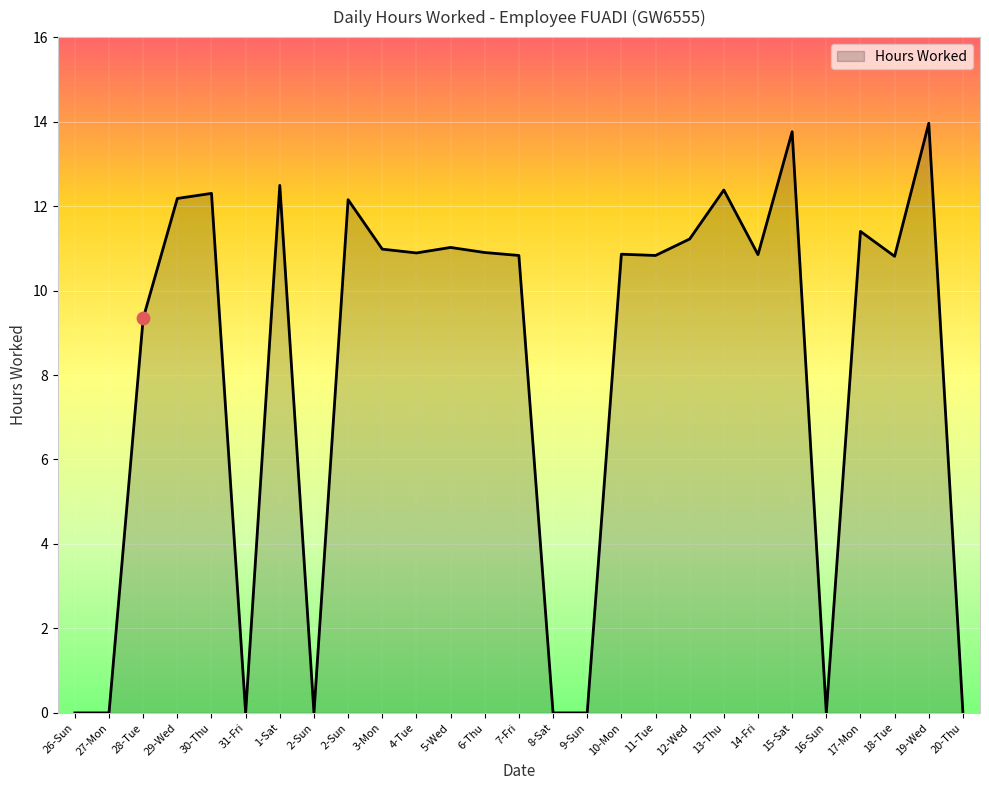

What is the change in value from 8-Sat to 15-Sat?

+13.8